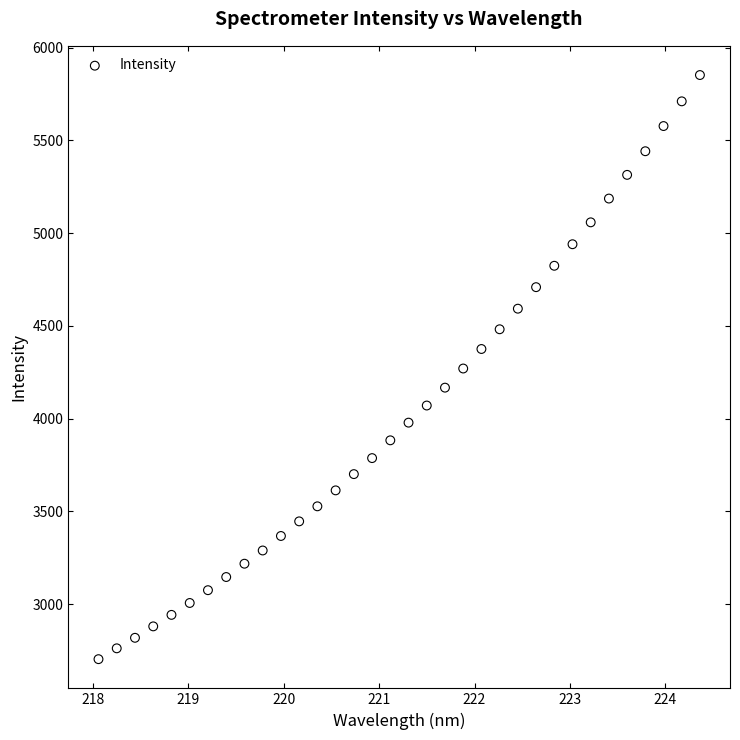

What is the range of X values (max minus min)?

6.3